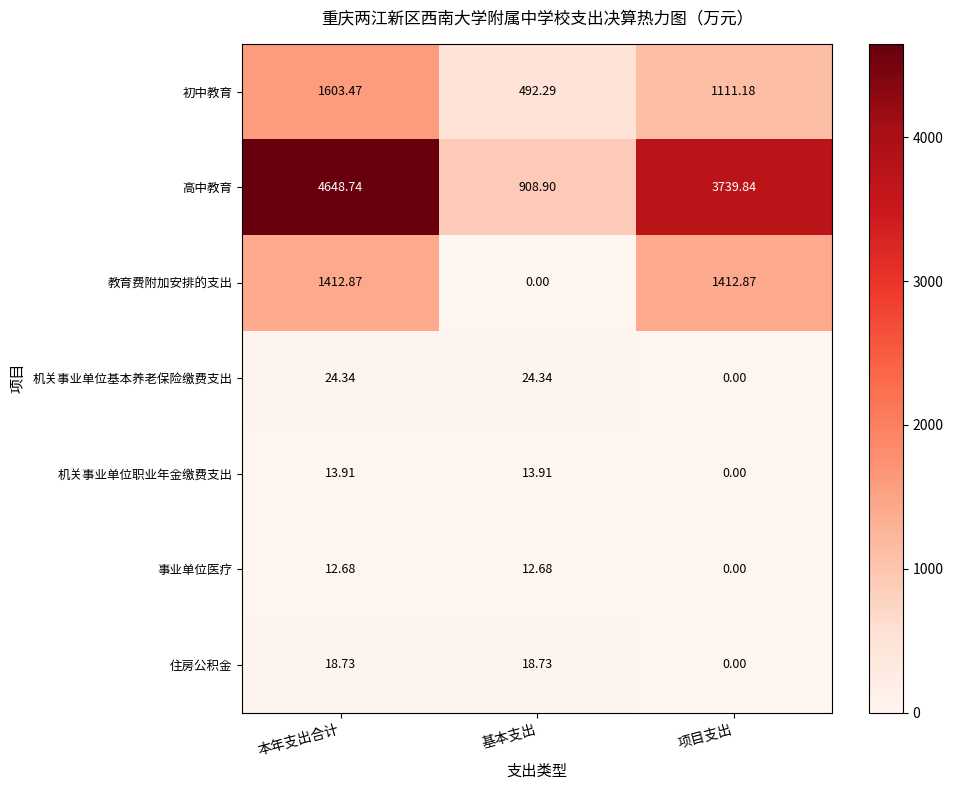

At which label does 初中教育 reach its minimum?

基本支出